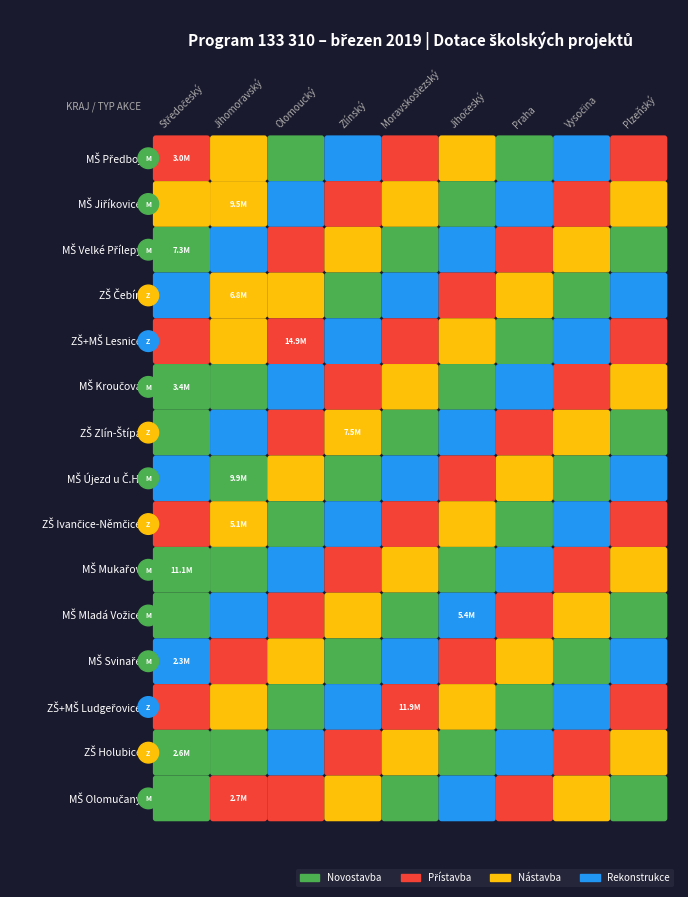

What is the difference between the maximum and second lowest values?

12344302